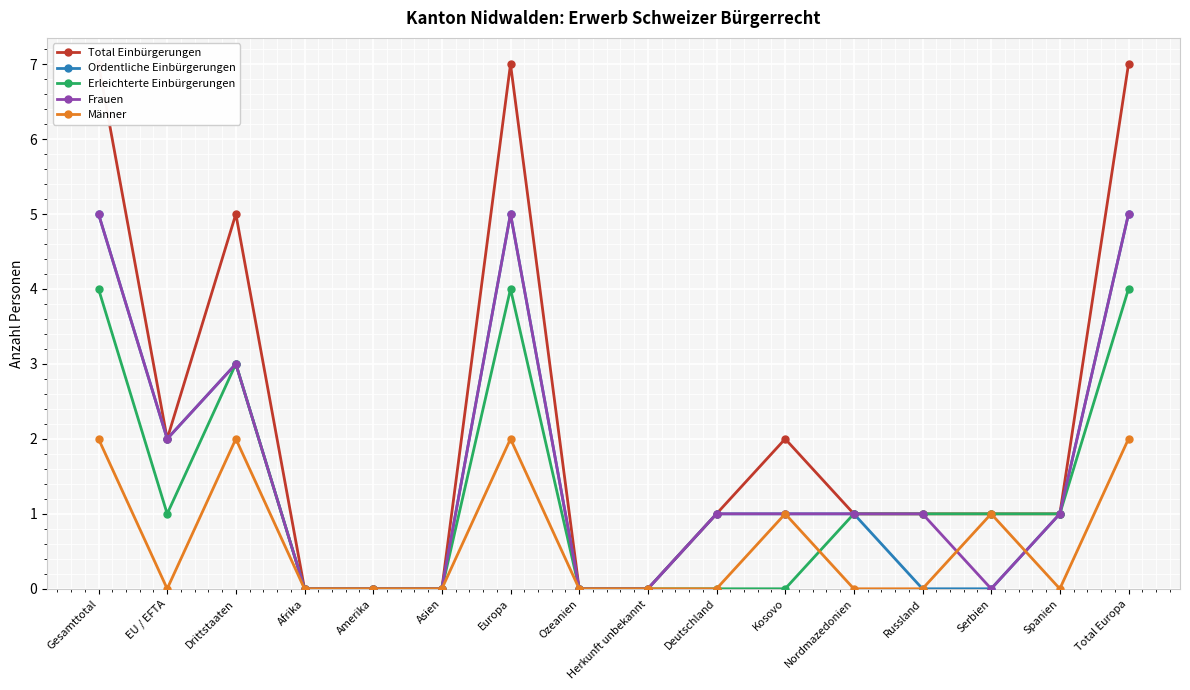

True or false: Ordentliche Einbürgerungen and Total Einbürgerungen intersect in this chart.

False